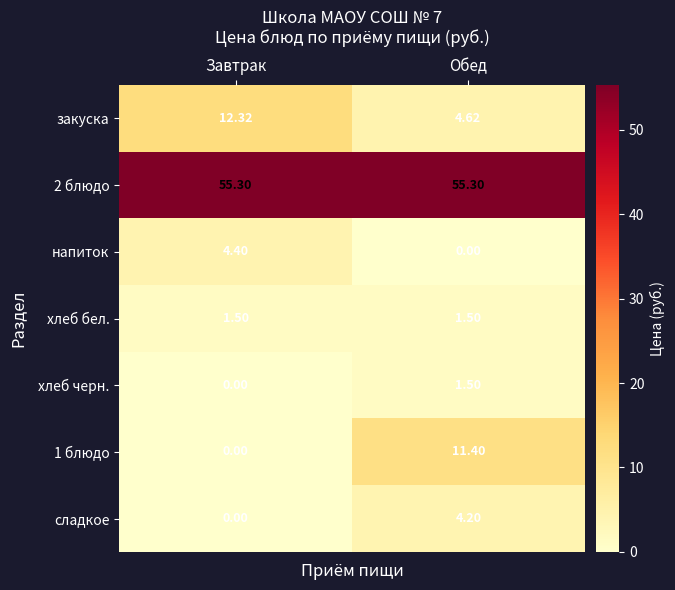

Which category has the lowest value in the 1 блюдо series?

Завтрак